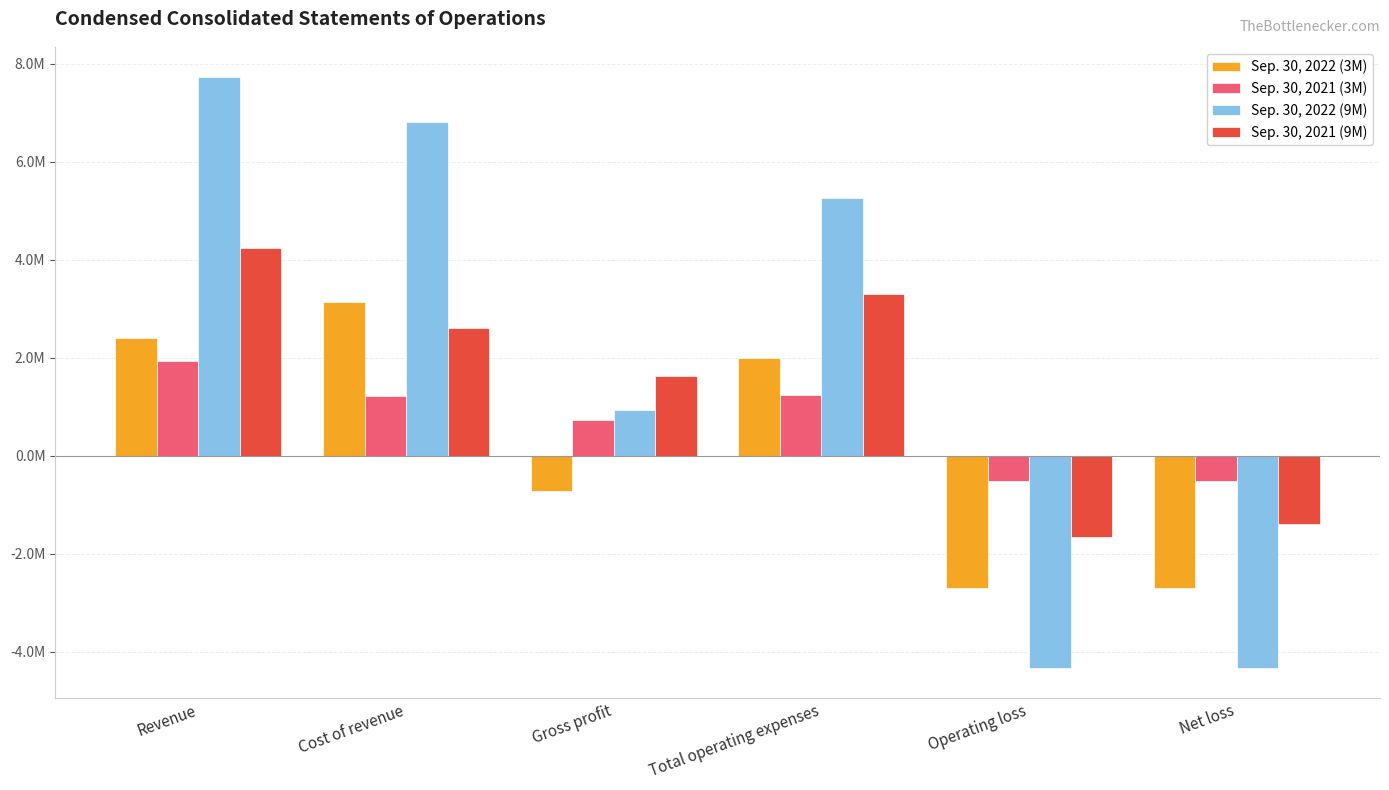

The value of Sep. 30, 2021 (3M) at Total operating expenses is 2042450. True or false?

False